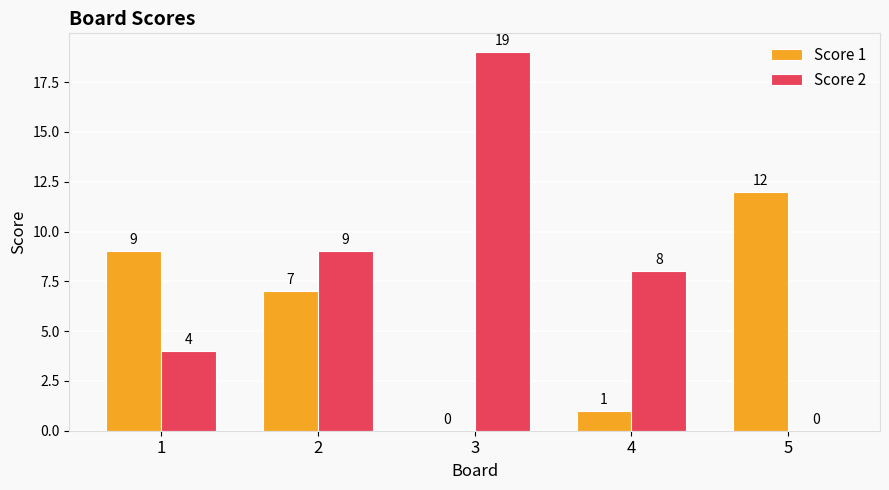

The value of Score 1 at 3 is 0. True or false?

True